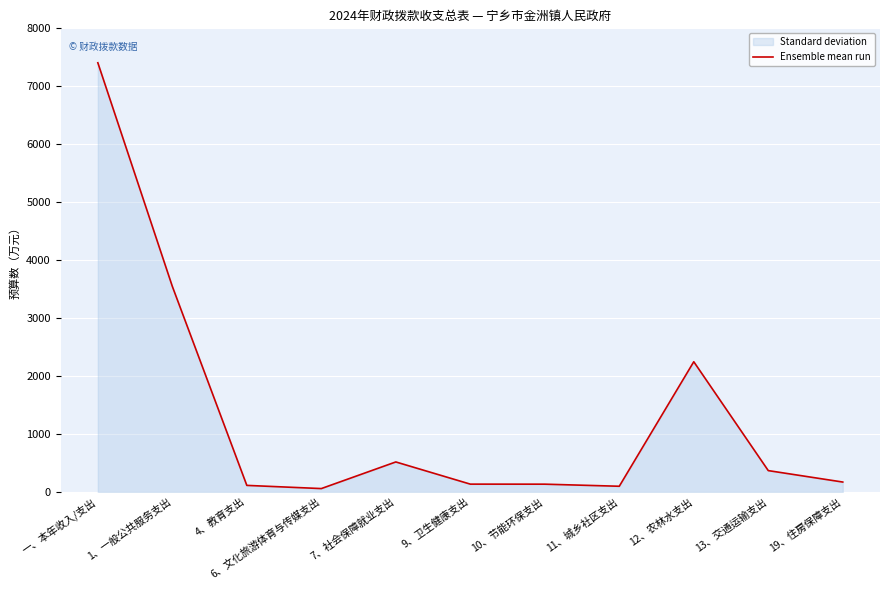

Which has a higher value, 一、本年收入/支出 or 10、节能环保支出?

一、本年收入/支出